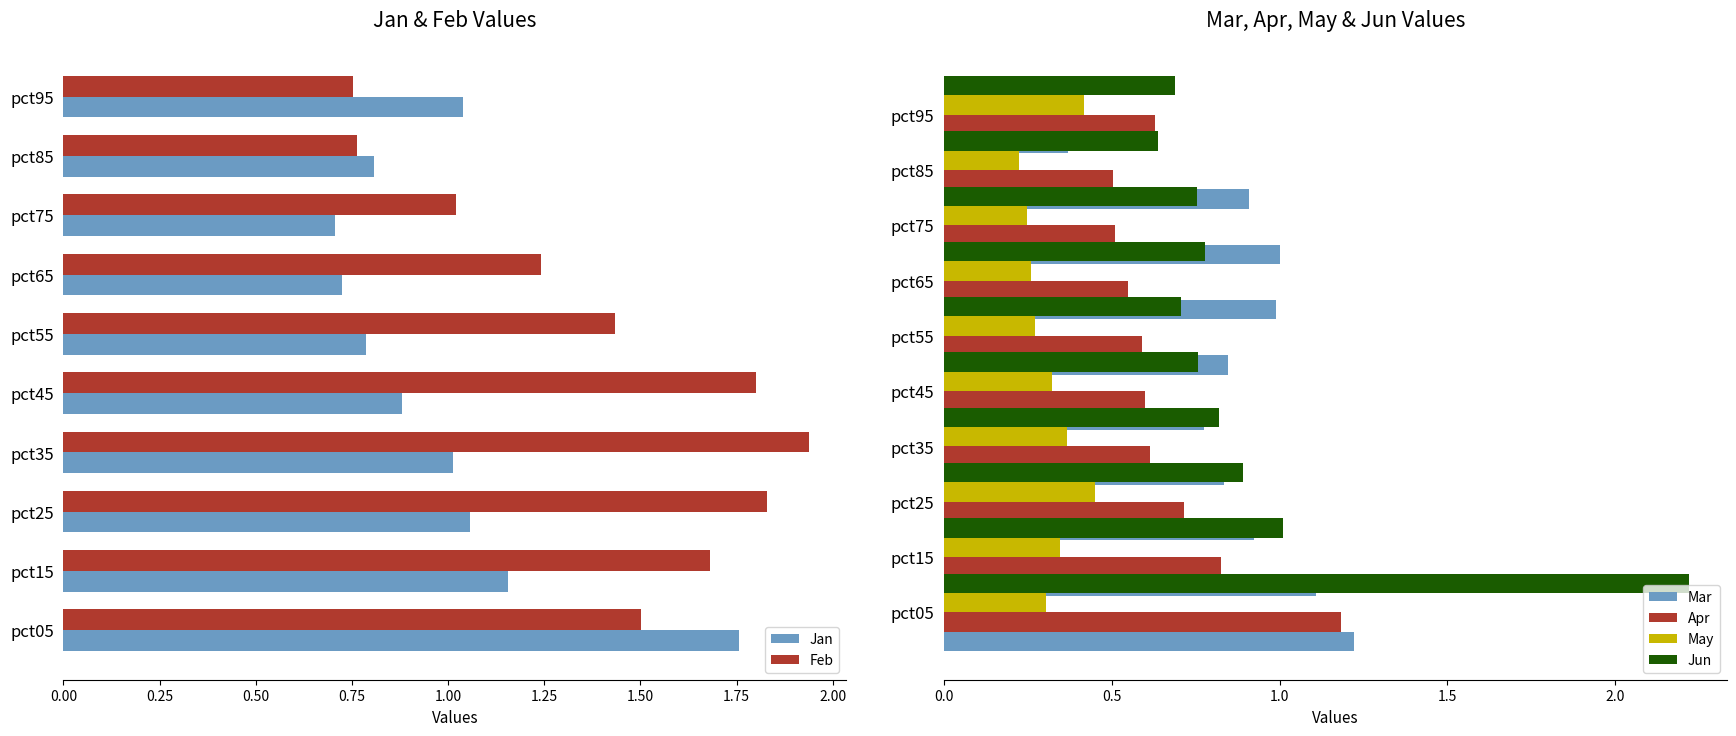

Count the number of categories in the chart.

10